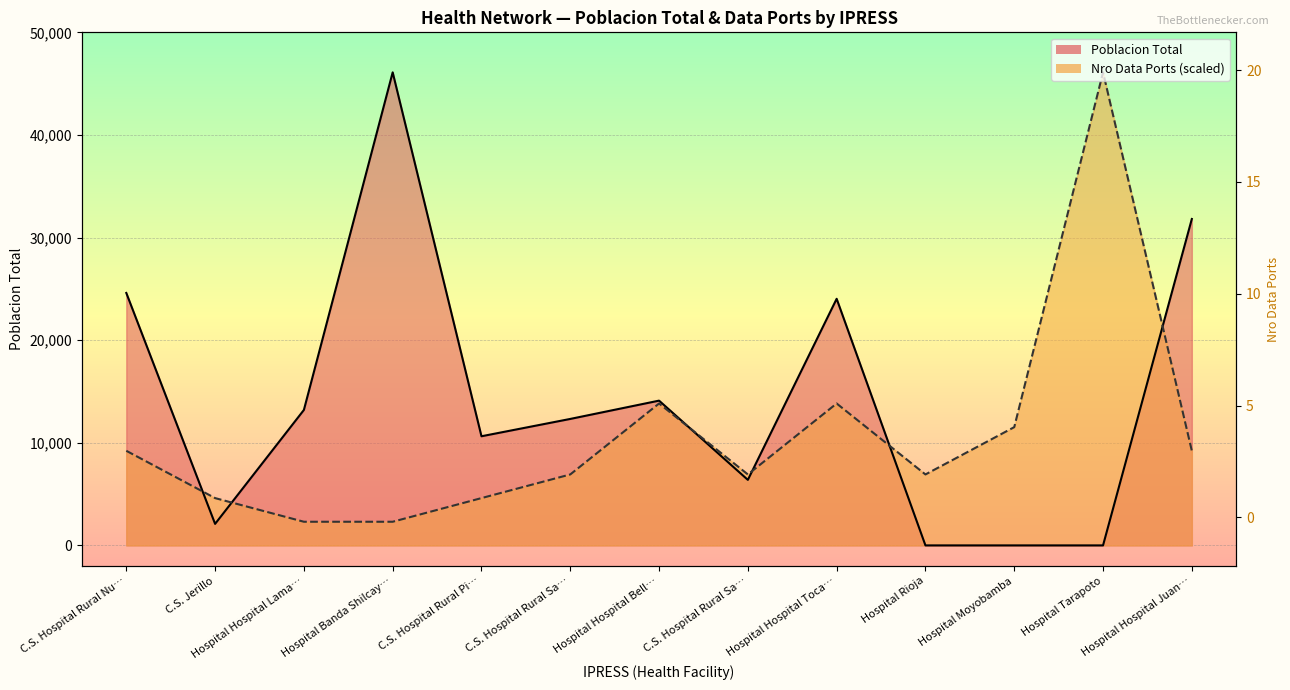

The Poblacion Total series shows 46100 at Hospital Banda Shilcay…. True or false?

True